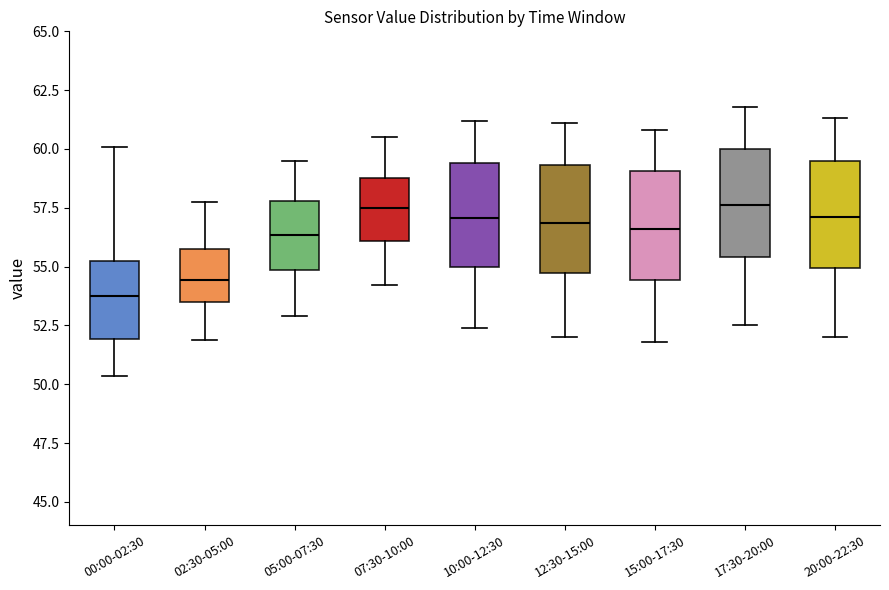

Reading left to right, read every box against the y-axis: the position of its median line, the range the box covers, and the ends of its whiskers. The values are not printed on the chart, so give them approximately, as read against the axis.

00:00-02:30: median 53.5, box 52.0 to 55.5, whiskers 50.5 to 60.0
02:30-05:00: median 54.5, box 53.5 to 56.0, whiskers 52.0 to 57.5
05:00-07:30: median 56.5, box 55.0 to 58.0, whiskers 53.0 to 59.5
07:30-10:00: median 57.5, box 56.0 to 59.0, whiskers 54.0 to 60.5
10:00-12:30: median 57.0, box 55.0 to 59.5, whiskers 52.5 to 61.0
12:30-15:00: median 57.0, box 54.5 to 59.5, whiskers 52.0 to 61.0
15:00-17:30: median 56.5, box 54.5 to 59.0, whiskers 52.0 to 61.0
17:30-20:00: median 57.5, box 55.5 to 60.0, whiskers 52.5 to 62.0
20:00-22:30: median 57.0, box 55.0 to 59.5, whiskers 52.0 to 61.5